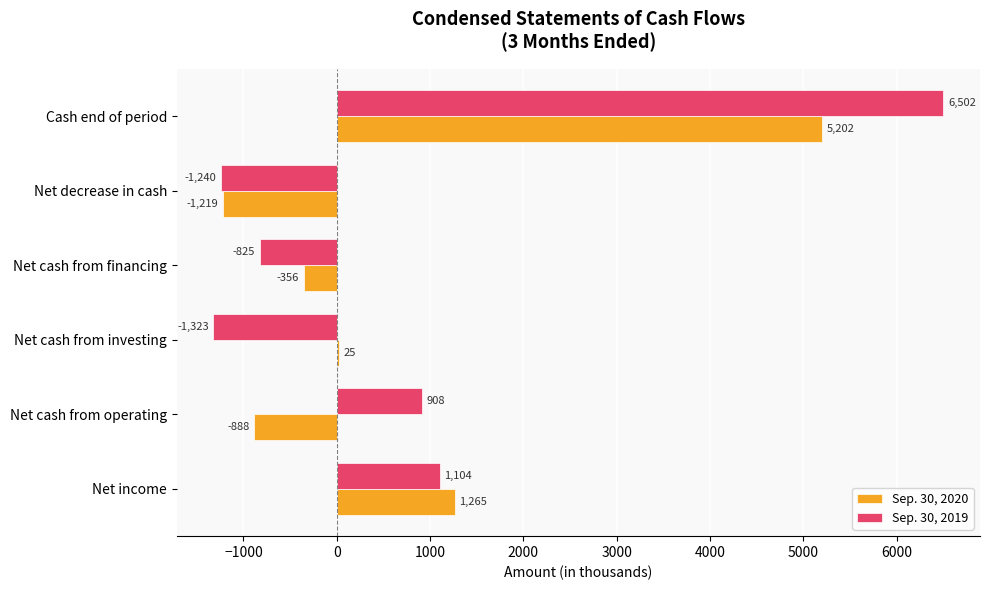

How many positive values does the Sep. 30, 2019 series have?

3